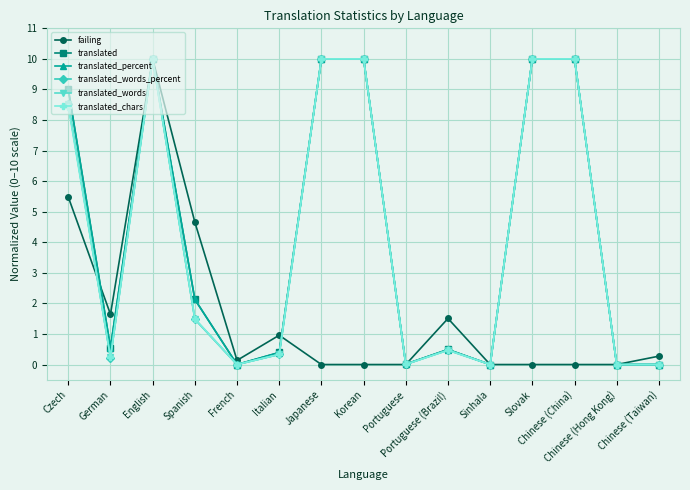

What is the maximum value shown in the chart?

10.0